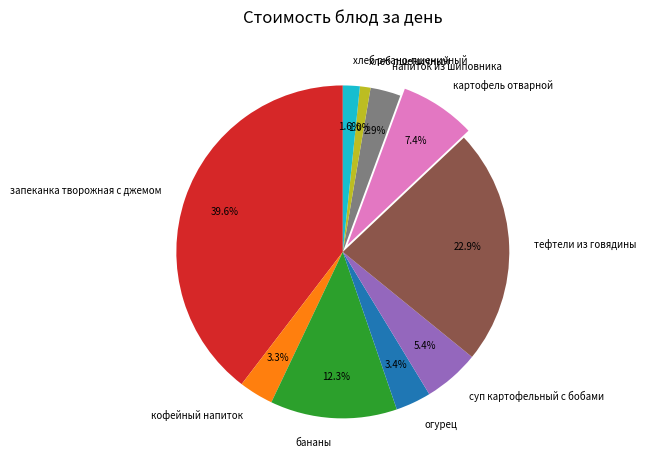

What is the total percentage of тефтели из говядины and хлеб пшеничный?

23.9%